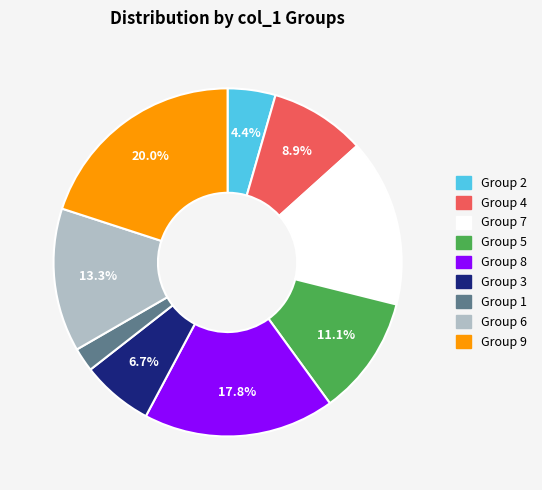

Is there any slice that represents more than half of the pie?

No